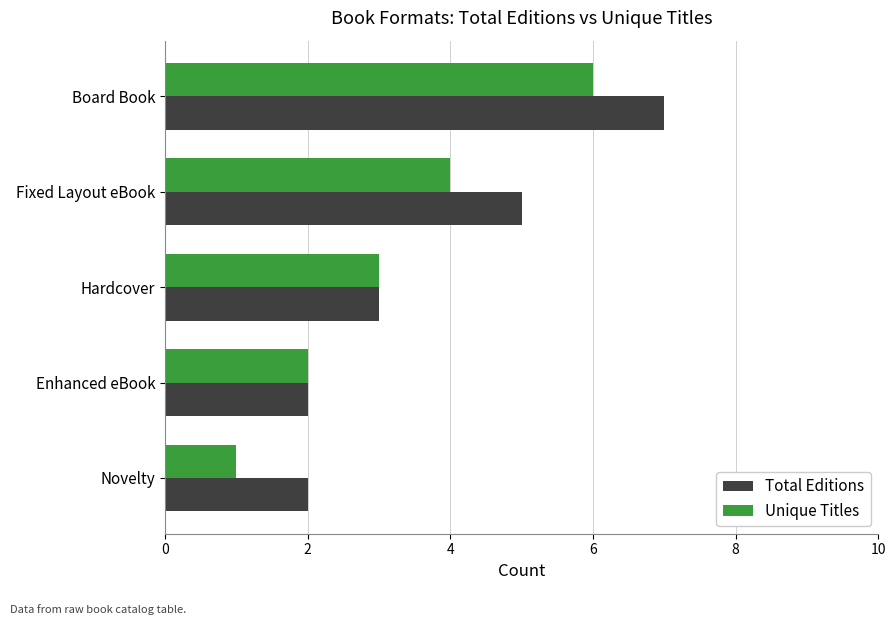

Rank the series by their maximum value, from lowest to highest.

Unique Titles, Total Editions